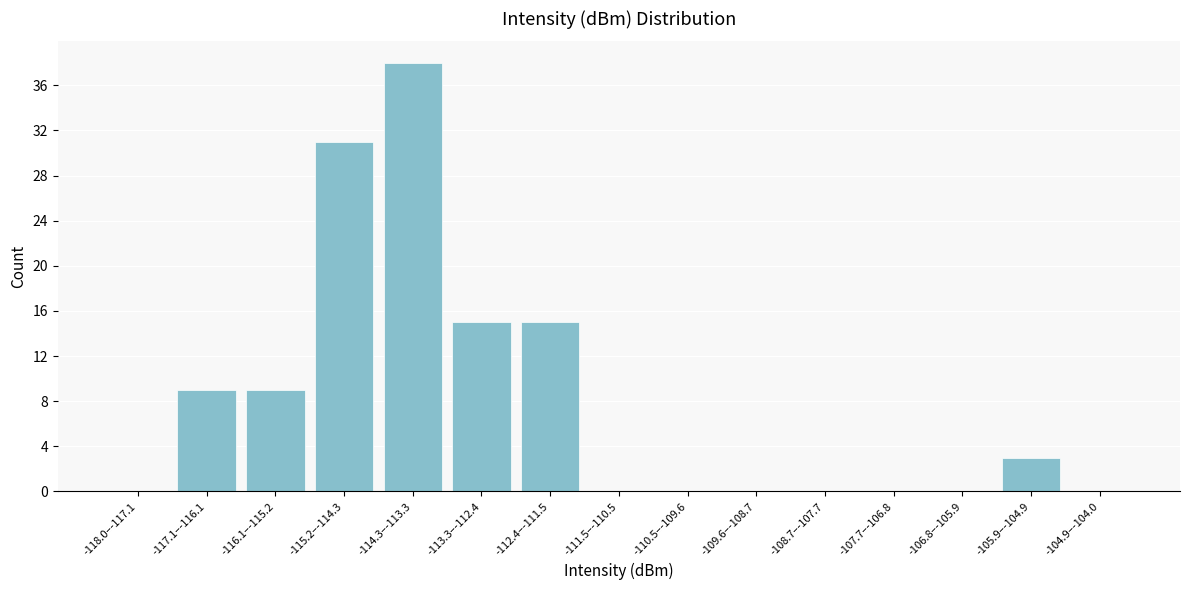

Reading left to right, list all the values displayed in this chart.

-118.0–-117.1=0	-117.1–-116.1=9	-116.1–-115.2=9	-115.2–-114.3=31	-114.3–-113.3=38	-113.3–-112.4=15	-112.4–-111.5=15	-111.5–-110.5=0	-110.5–-109.6=0	-109.6–-108.7=0	-108.7–-107.7=0	-107.7–-106.8=0	-106.8–-105.9=0	-105.9–-104.9=3	-104.9–-104.0=0